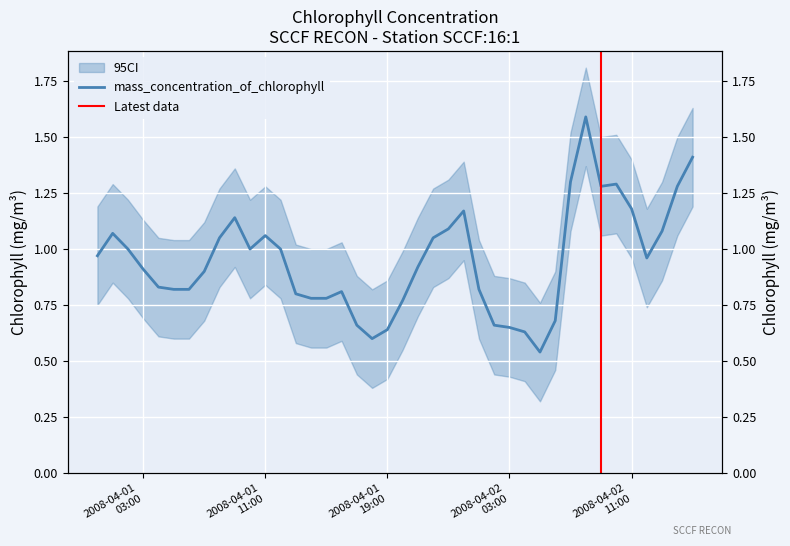

How many points are lower than both their immediate neighbors (excluding endpoints)?

5